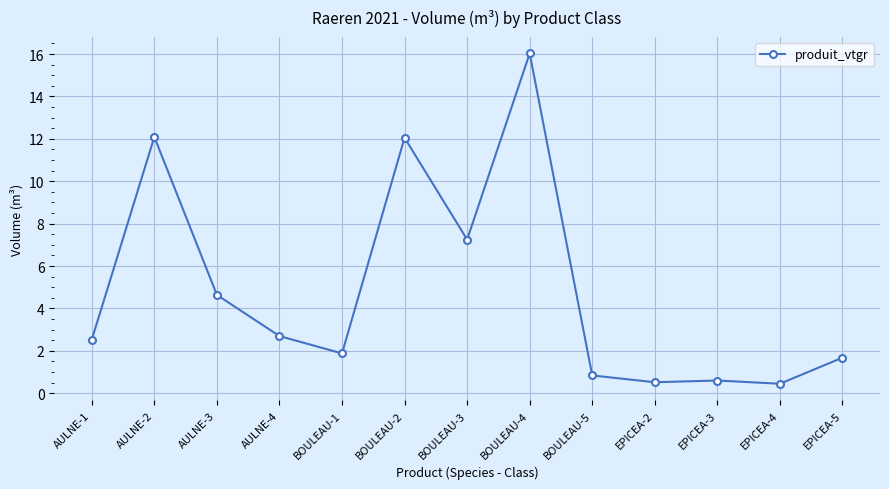

Is it true that the value at AULNE-4 is 2.7?

True